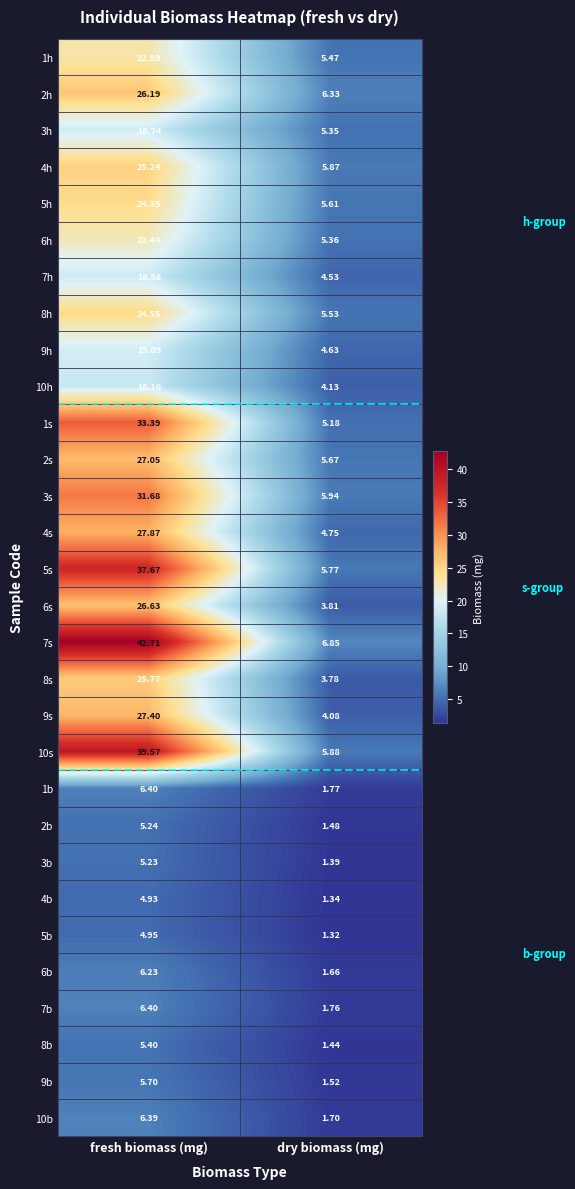

At which category does the chart reach its minimum across all series?

dry biomass (mg)